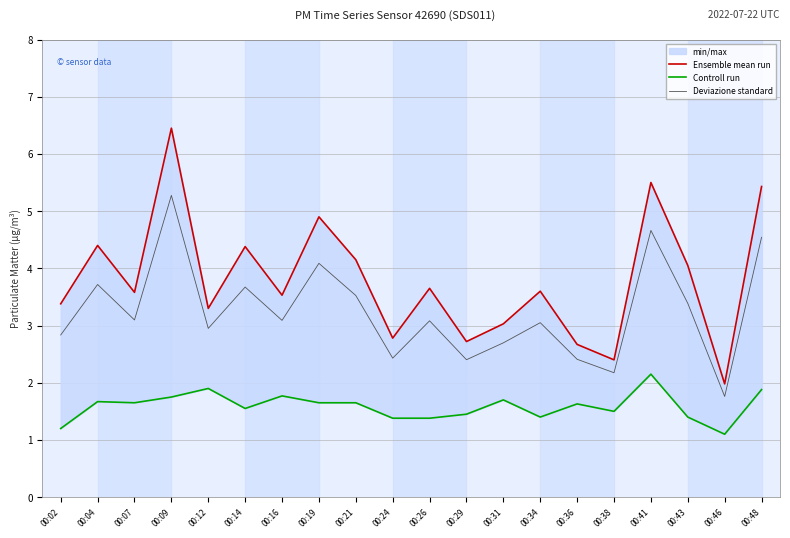

True or false: Controll run and Ensemble mean run cross at least once.

False